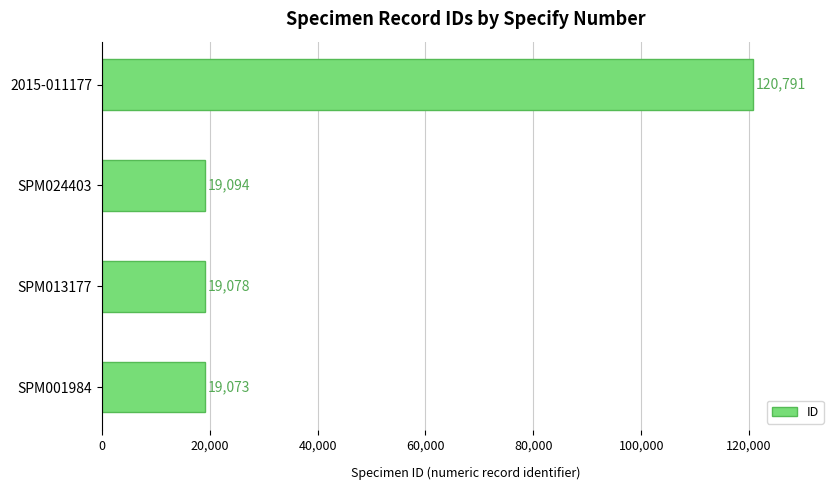

Which category has the highest value across all series?

2015-011177